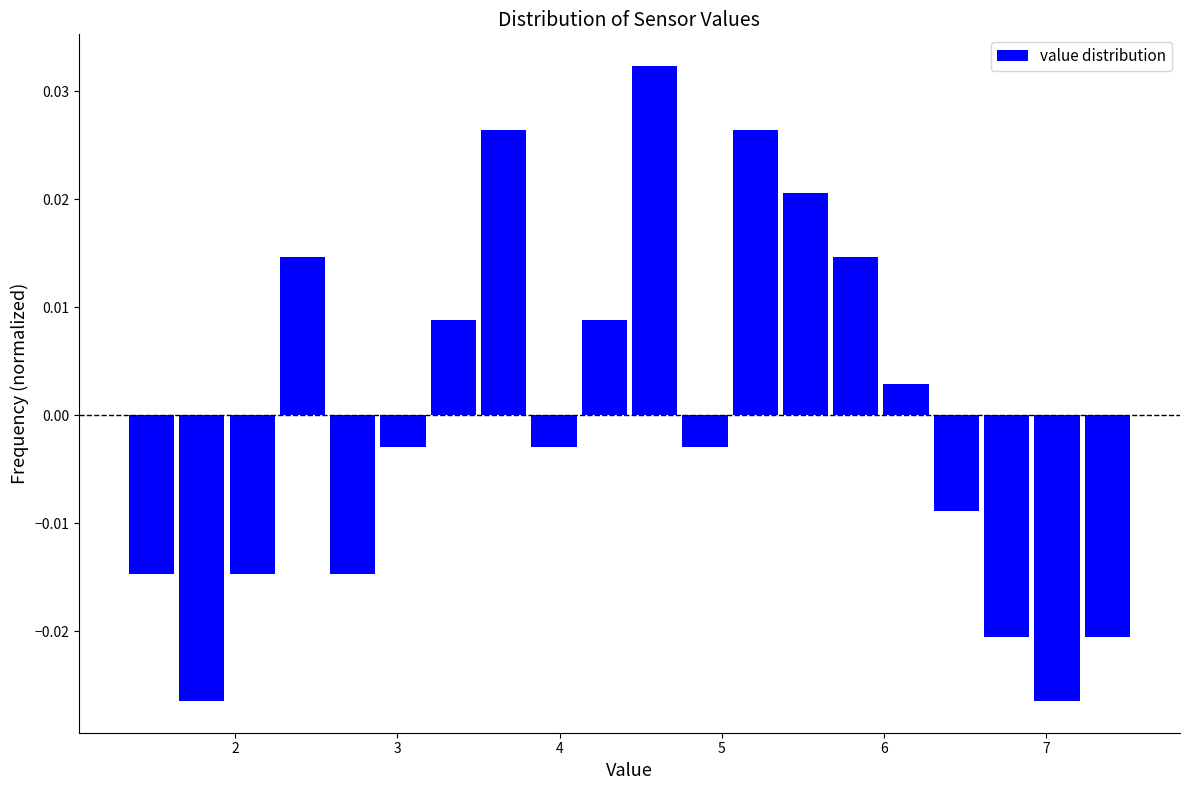

Around what value on the x-axis is the tallest bar? Give the approximate position of its centre, as read against the axis.

4.6